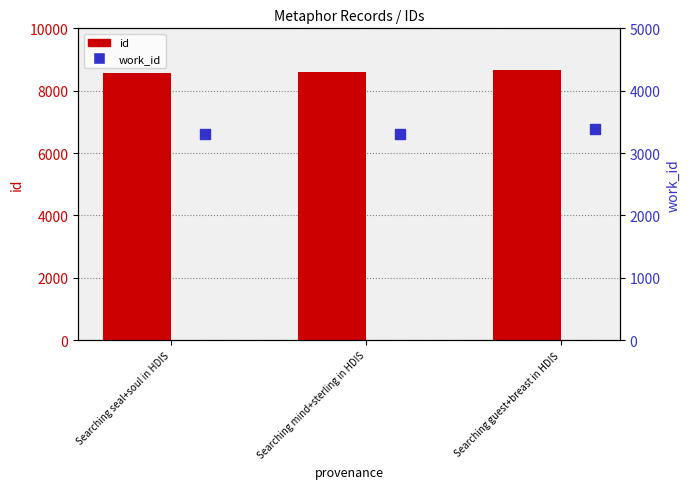

At how many categories does at least one series exceed 8603?

2